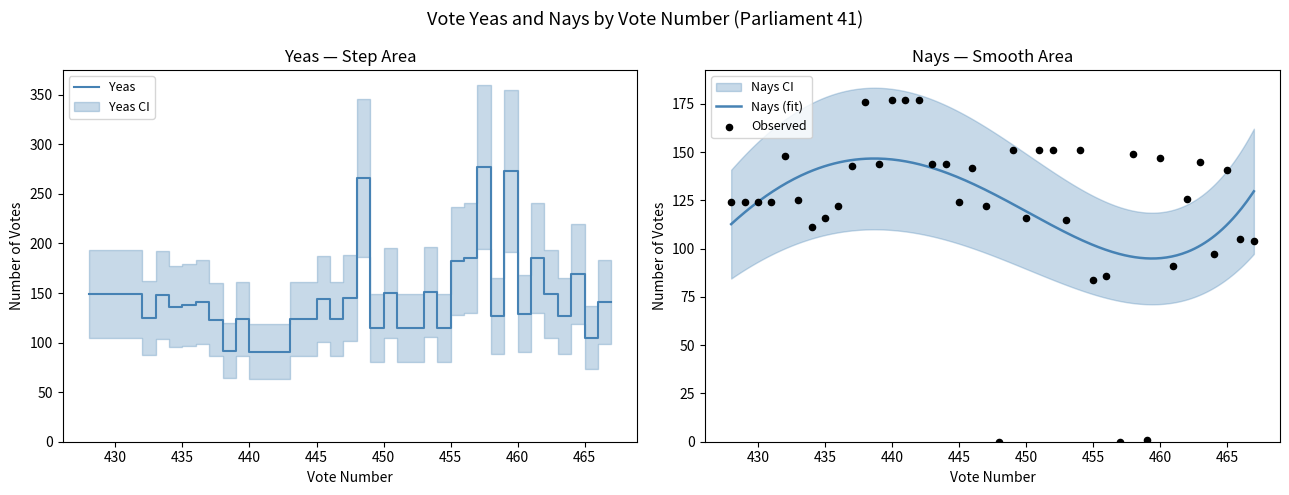

What is the total value across all series at 23?

268